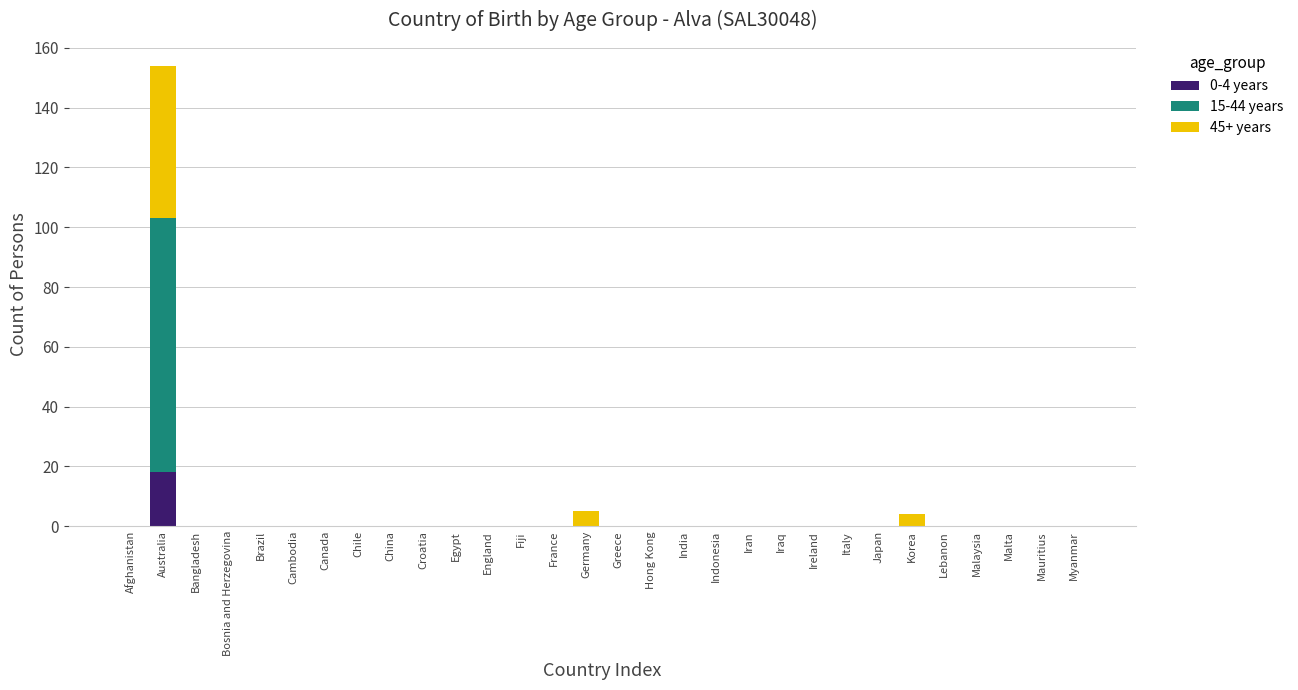

Count the number of categories in the chart.

30